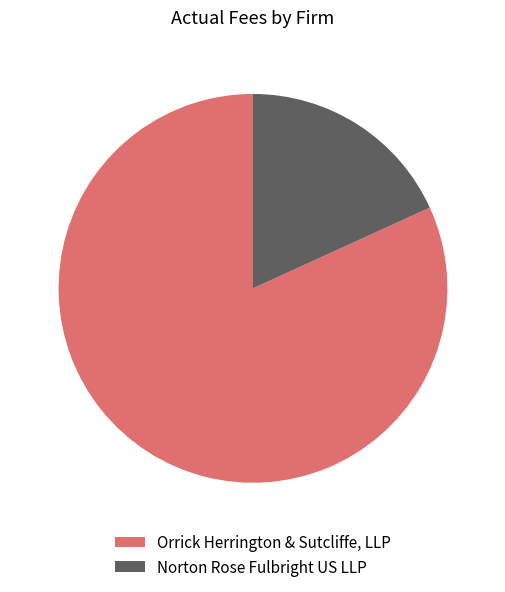

Which slice is the largest?

Orrick Herrington & Sutcliffe, LLP